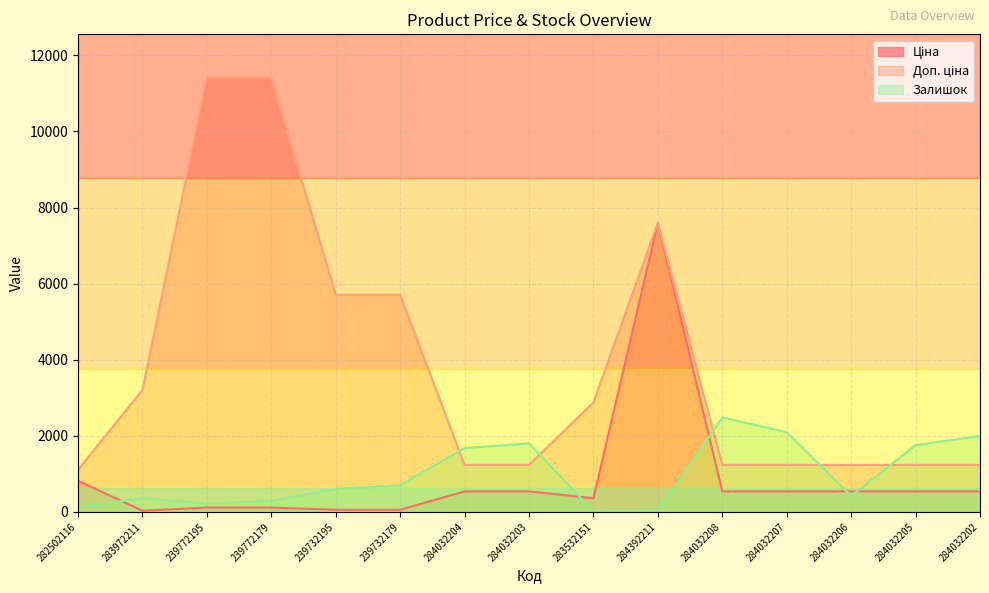

What is the label of the 5th point from the left?

239732195